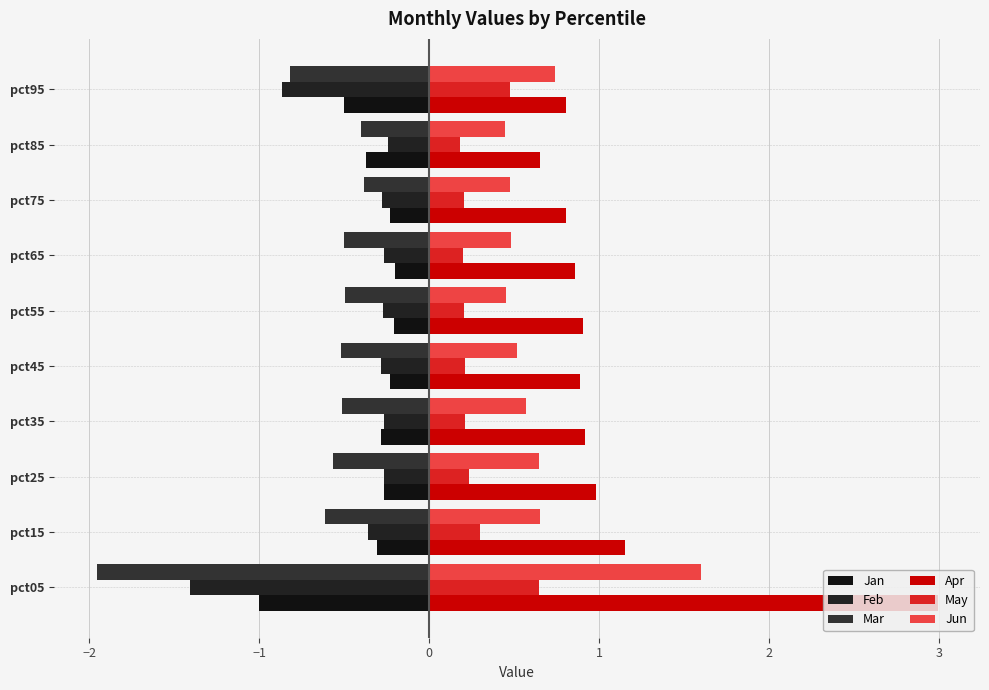

Which series has the largest range (max minus min)?

Apr